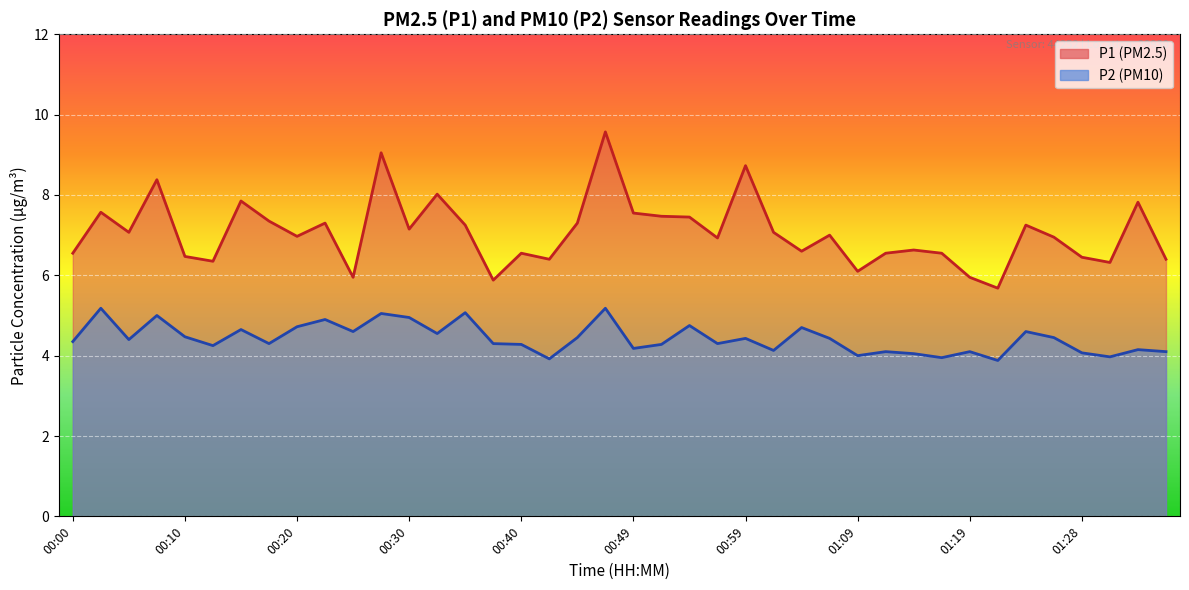

Reading left to right, list all the values displayed in this chart.

P1: 6.5	7.6	7.1	8.4	6.5	6.3	7.8	7.3	7.0	7.3	6.0	9.1	7.2	8.0	7.2	5.9	6.5	6.4	7.3	9.6	7.5	7.5	7.5	6.9	8.7	7.1	6.6	7.0	6.1	6.5	6.6	6.5	6.0	5.7	7.2	7.0	6.5	6.3	7.8	6.4
P2: 4.3	5.2	4.4	5.0	4.5	4.2	4.7	4.3	4.7	4.9	4.6	5.0	5.0	4.5	5.1	4.3	4.3	3.9	4.5	5.2	4.2	4.3	4.8	4.3	4.4	4.1	4.7	4.4	4.0	4.1	4.0	4.0	4.1	3.9	4.6	4.5	4.1	4.0	4.2	4.1